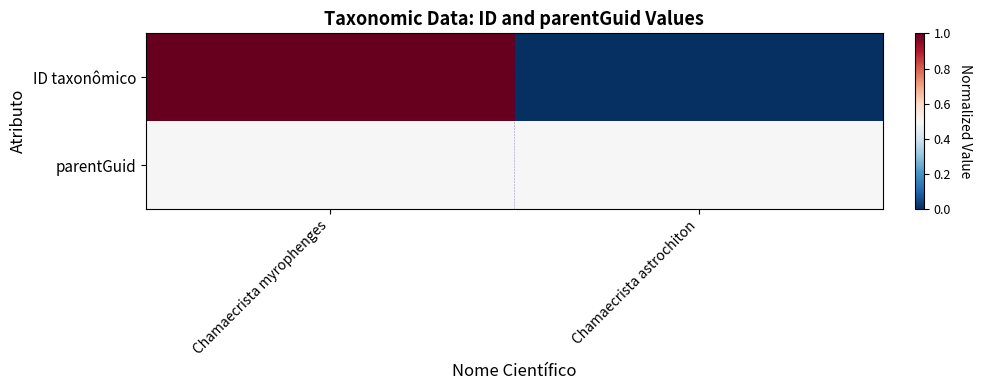

Reading left to right, transcribe all the data shown in this chart.

ID taxonômico: Chamaecrista myrophenges=1.0	Chamaecrista astrochiton=0.0
parentGuid: Chamaecrista myrophenges=0.5	Chamaecrista astrochiton=0.5